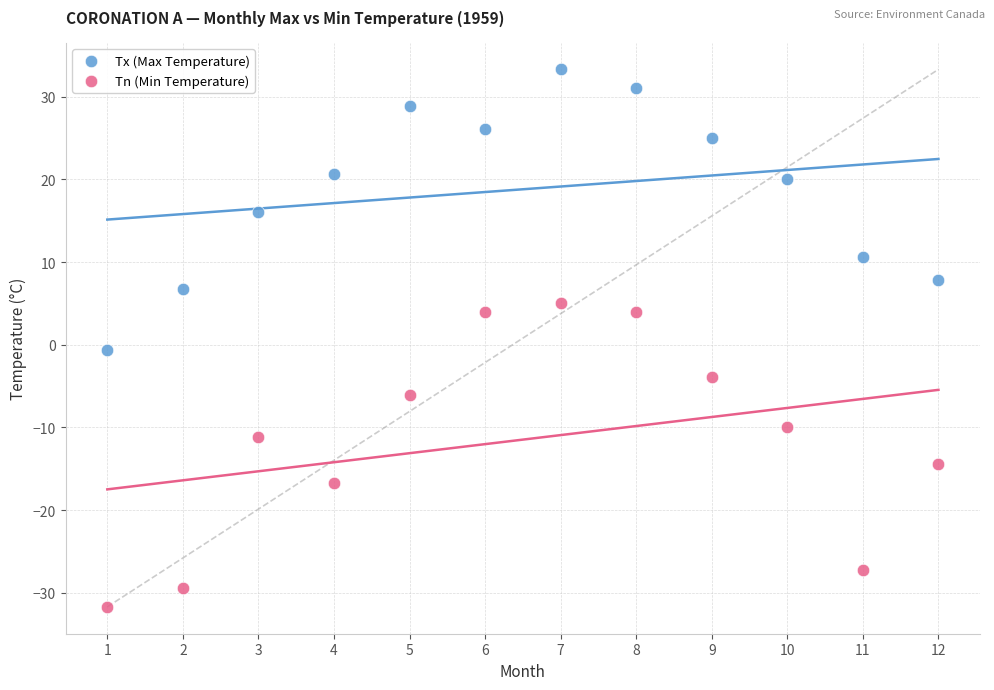

Which series contains the lowest Y value?

Tn (Min Temperature)